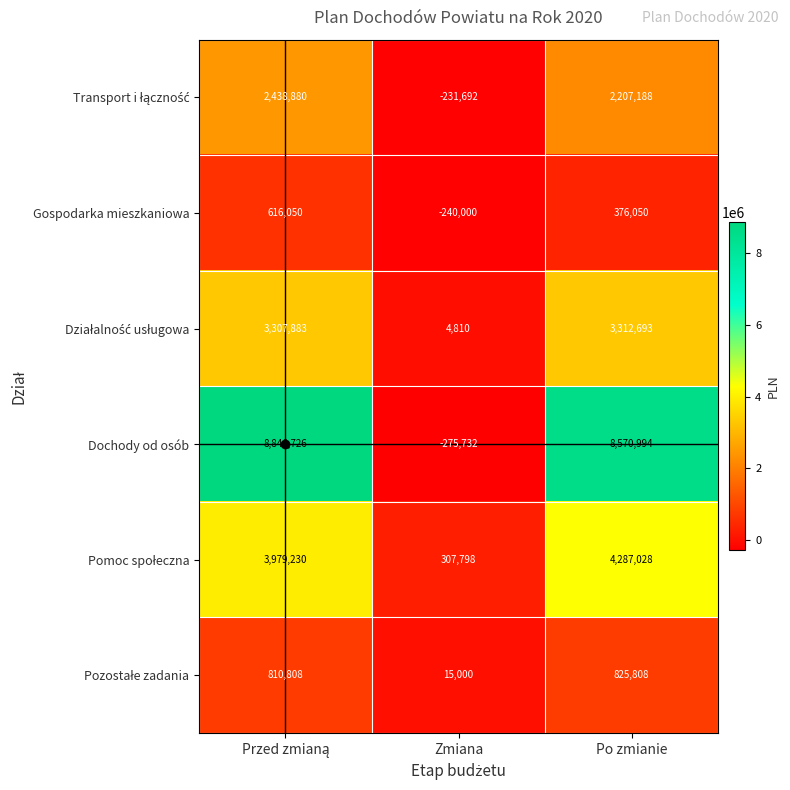

Count the number of data series in this chart.

6